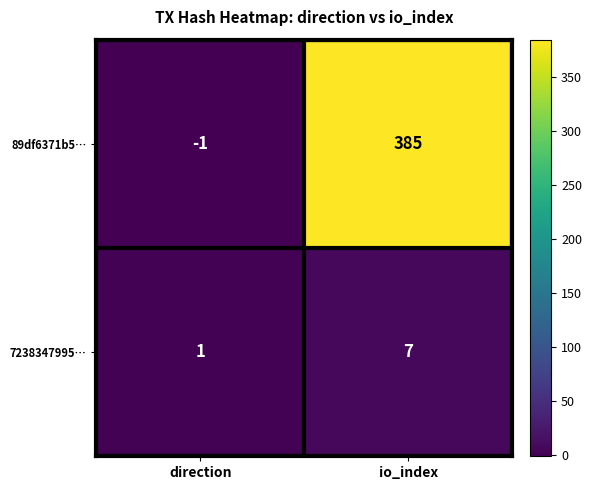

At which category is the sum across all series the highest?

io_index